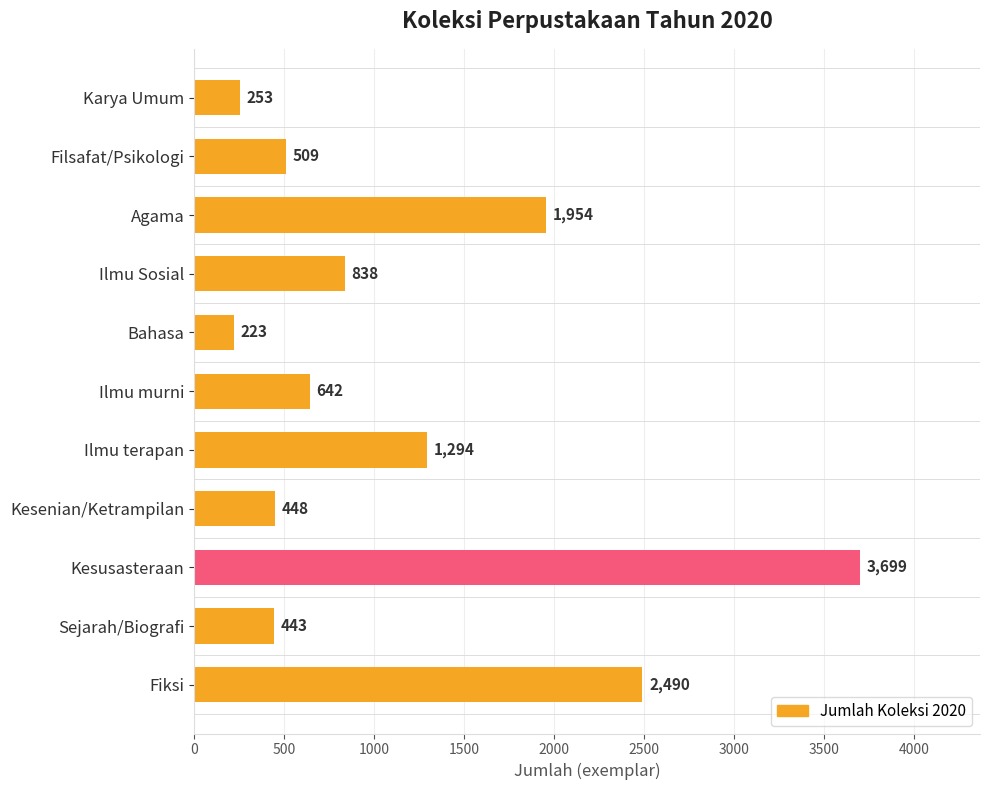

True or false: the data shows 5177 at Kesusasteraan.

False